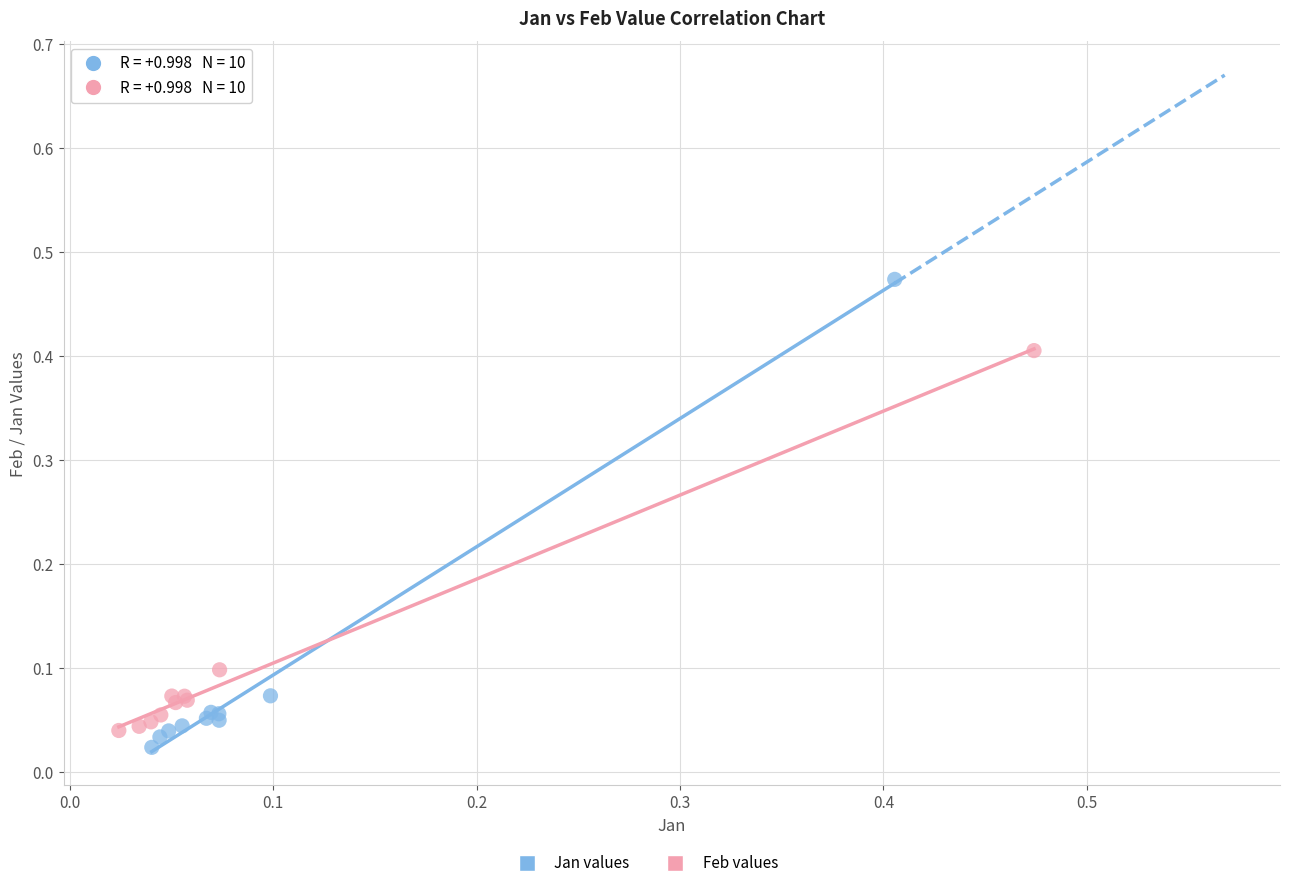

Which series has the largest Y range (max minus min)?

Jan values